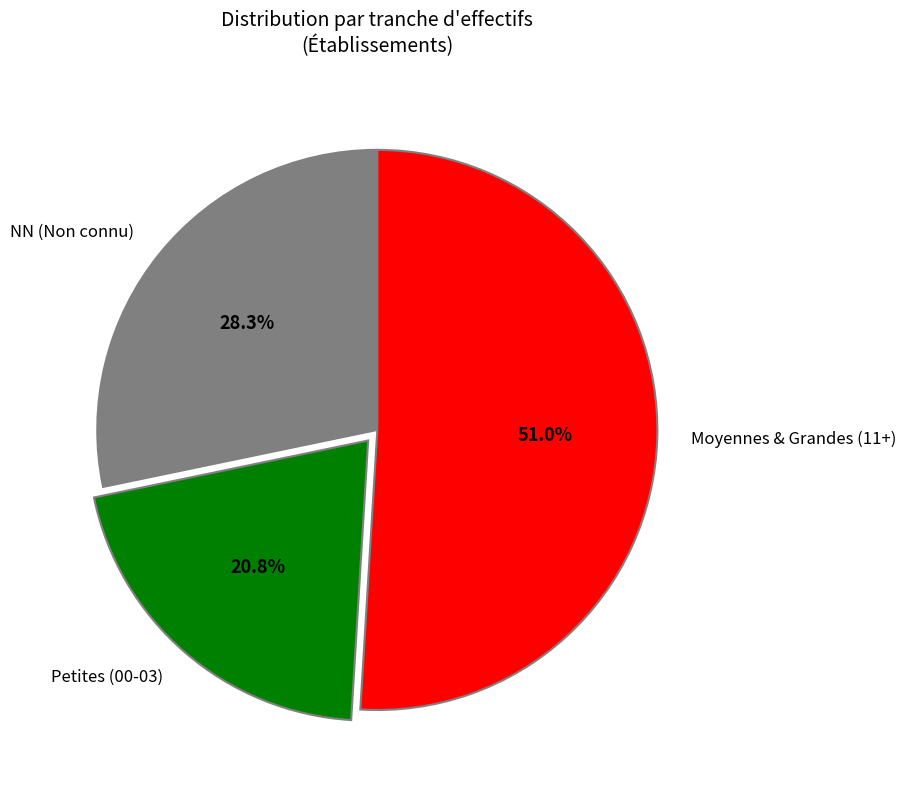

Which category has the smallest portion of the pie?

Petites (00-03)